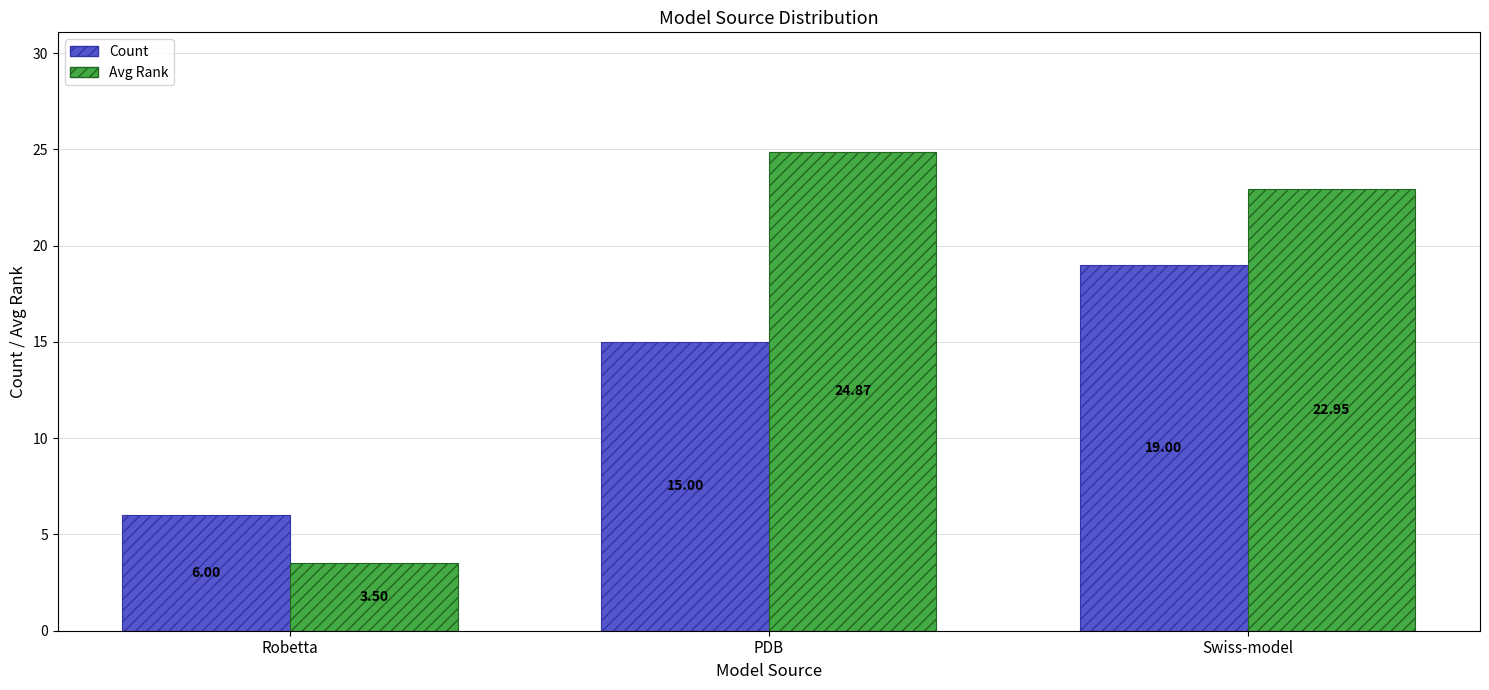

What are all the series names shown in the legend?

Count, Avg Rank